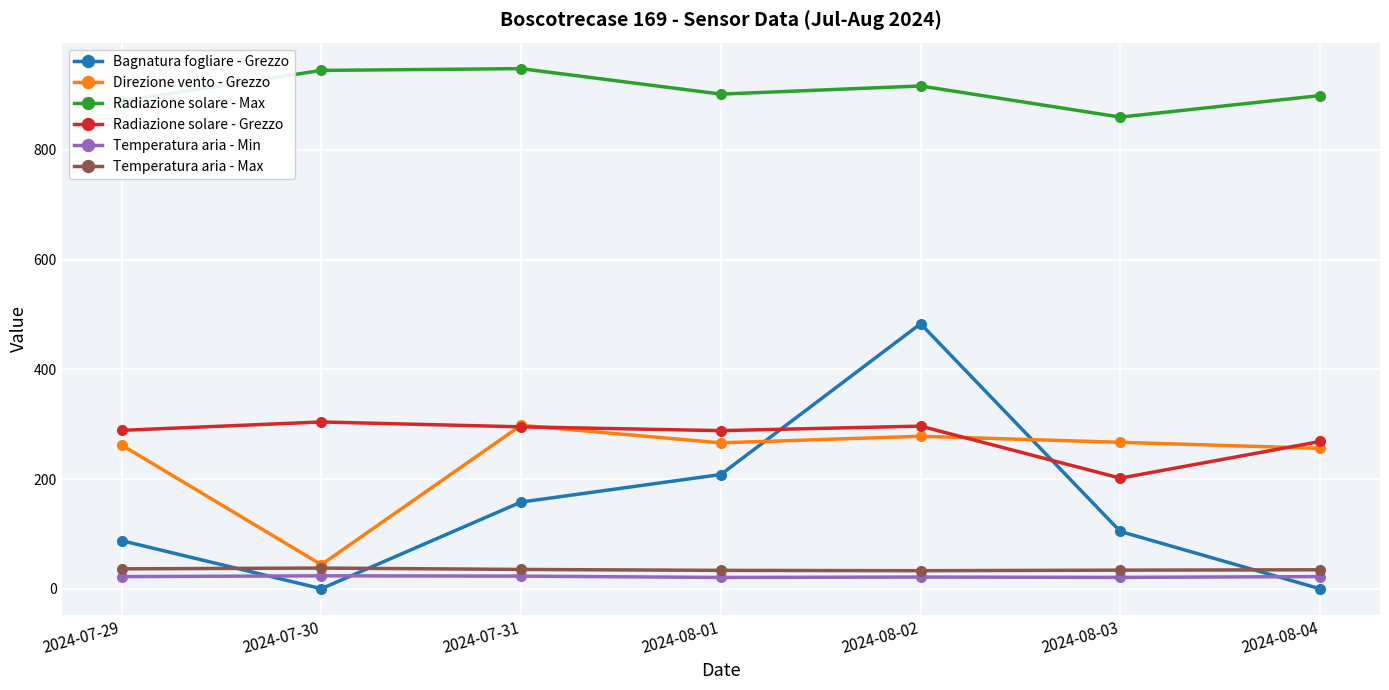

What is the lowest value of the Radiazione solare - Max series?

859.8